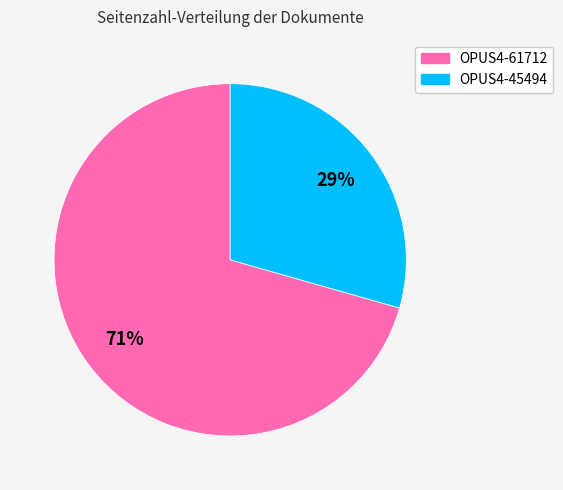

What percentage is the OPUS4-45494 slice, to the nearest percent?

29%